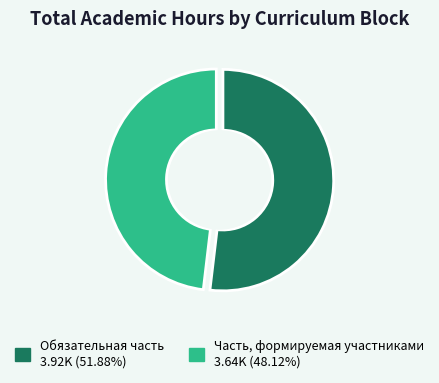

Approximately how many times larger is the value at Обязательная часть compared to Часть, формируемая участниками?

1.1